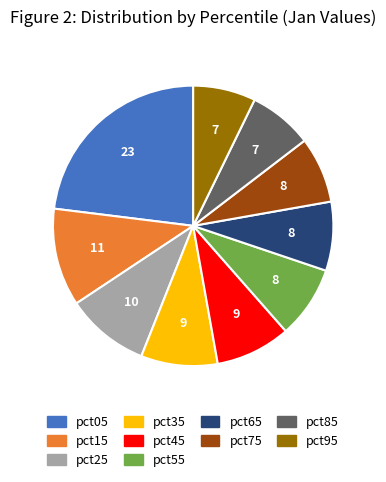

Do pct85 and pct55 together represent more than half of the pie?

No